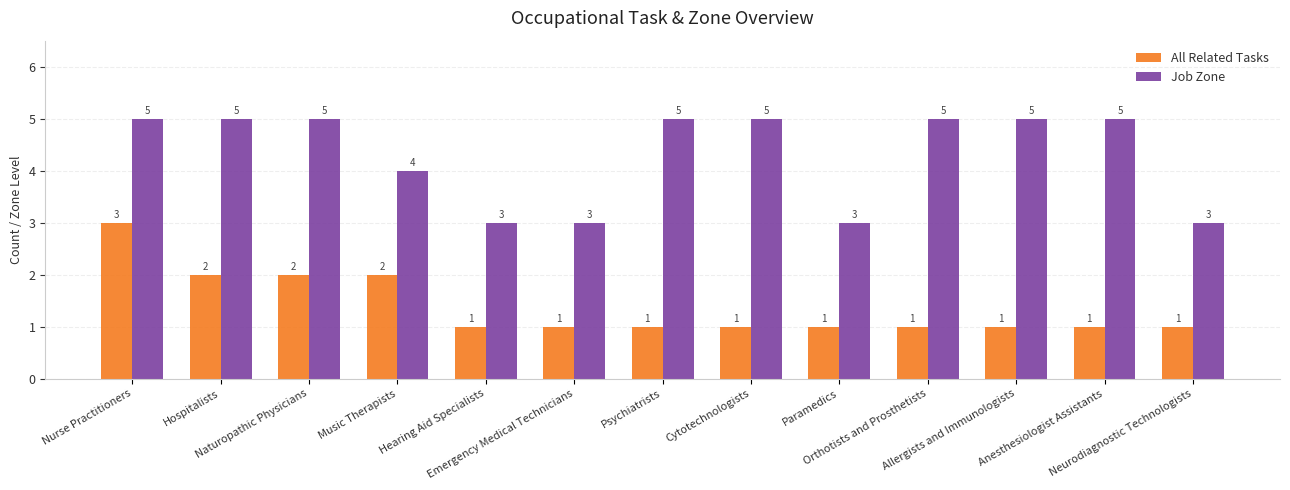

What is the value of the All Related Tasks bar at the 4th from the left?

2